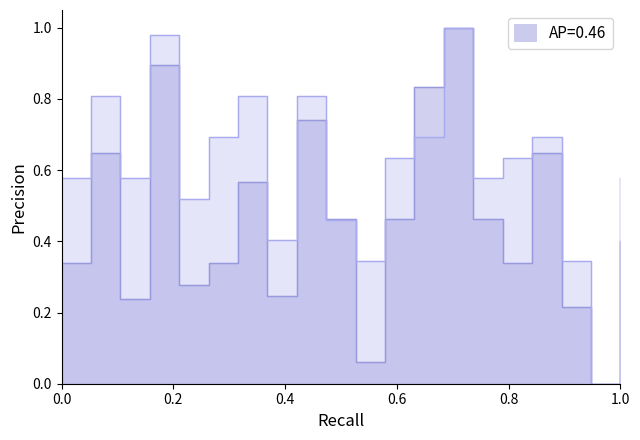

What is the greatest value displayed?

1.0